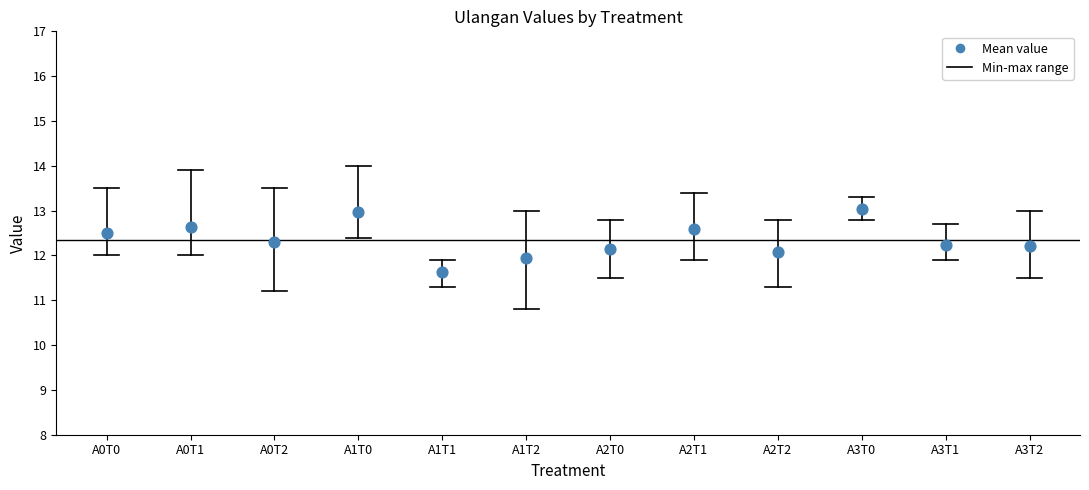

What is the average Y value?

12.4